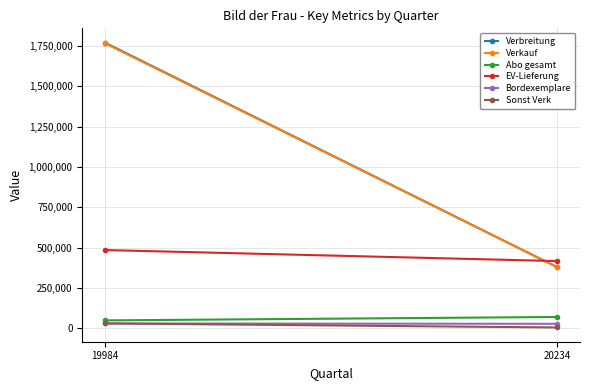

What is the difference between the highest and lowest values at 20234?

410963